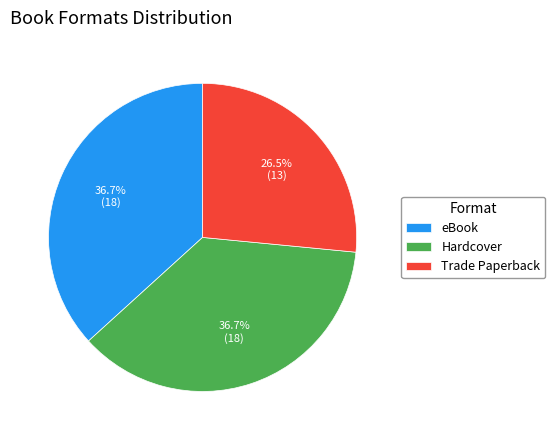

Does Trade Paperback account for over 50% of the chart?

No